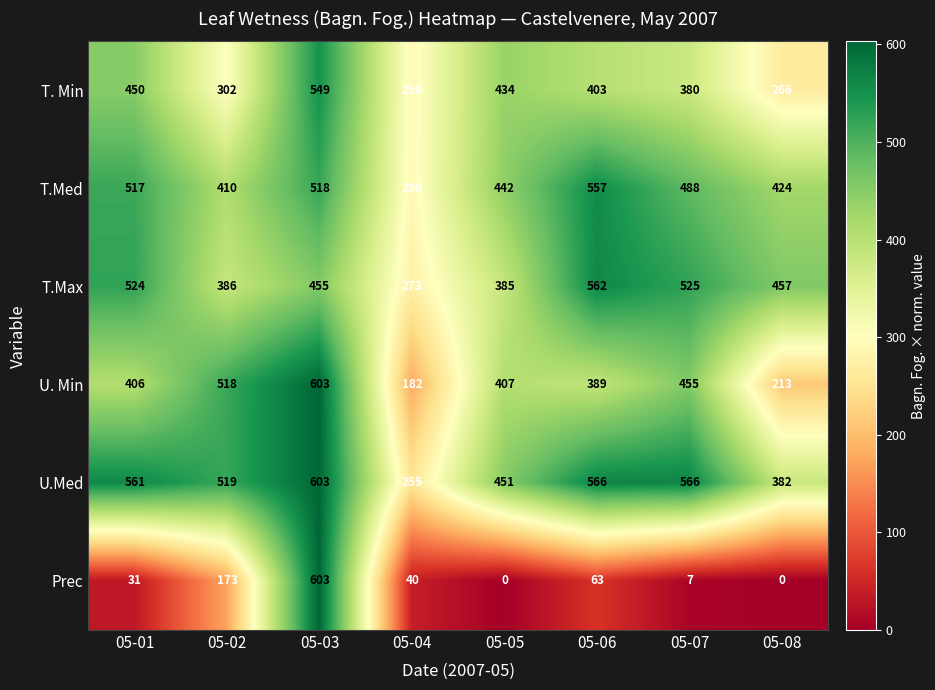

At how many categories does at least one series exceed 465?

5